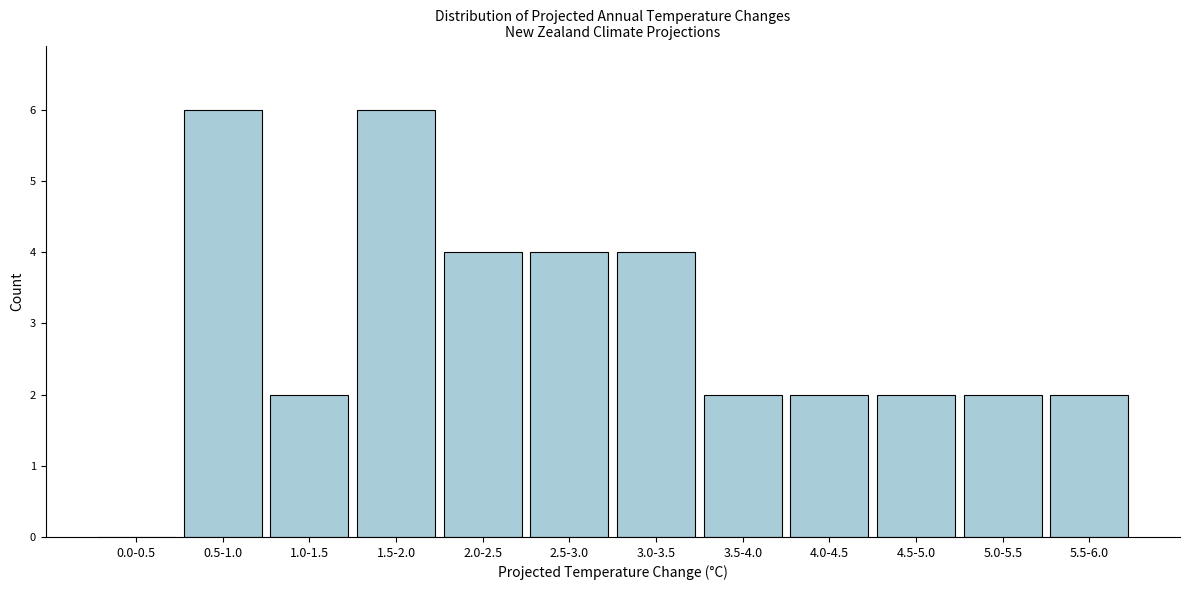

Reading left to right, extract all data points from this chart.

0.0-0.5=0	0.5-1.0=6	1.0-1.5=2	1.5-2.0=6	2.0-2.5=4	2.5-3.0=4	3.0-3.5=4	3.5-4.0=2	4.0-4.5=2	4.5-5.0=2	5.0-5.5=2	5.5-6.0=2